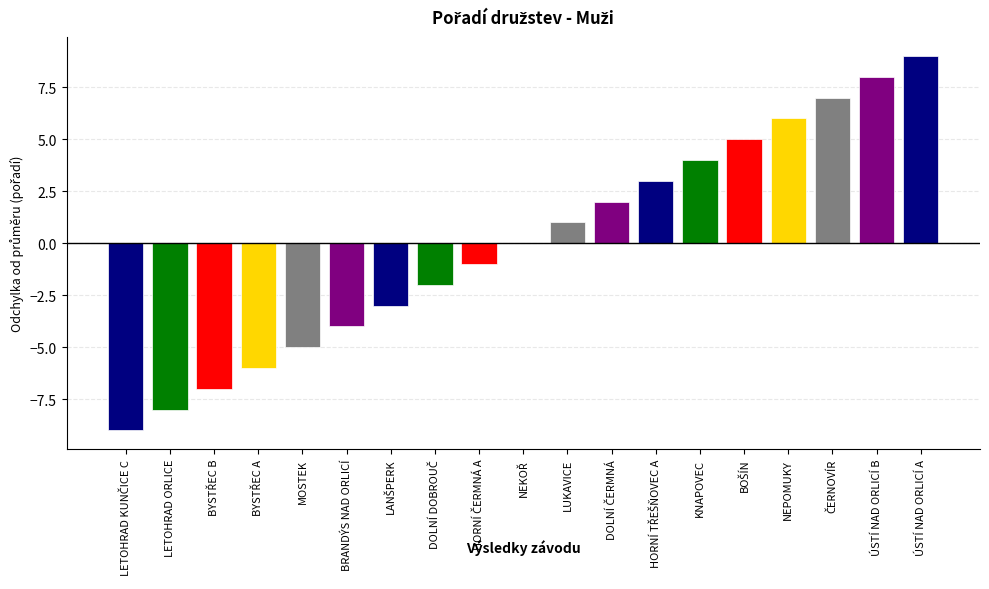

How many series are shown in this chart?

1